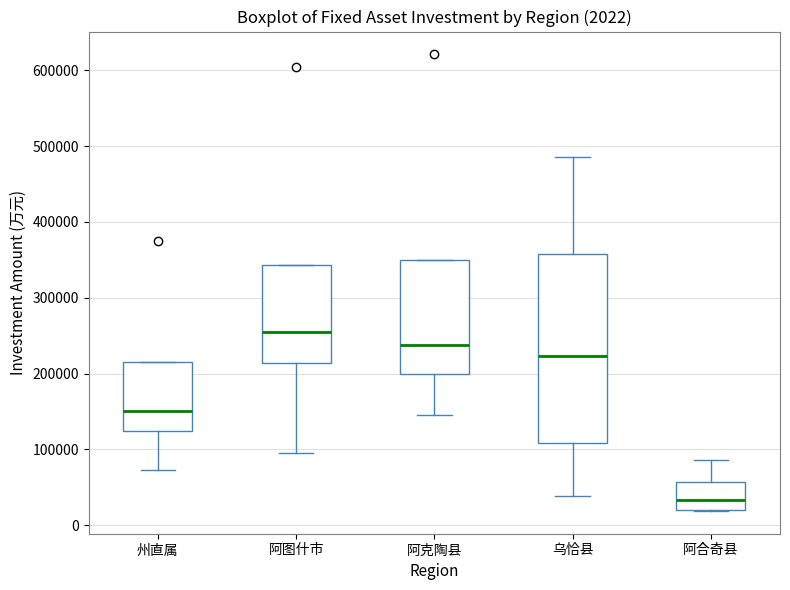

Which box is the tallest, from its lower edge to its upper edge?

乌恰县